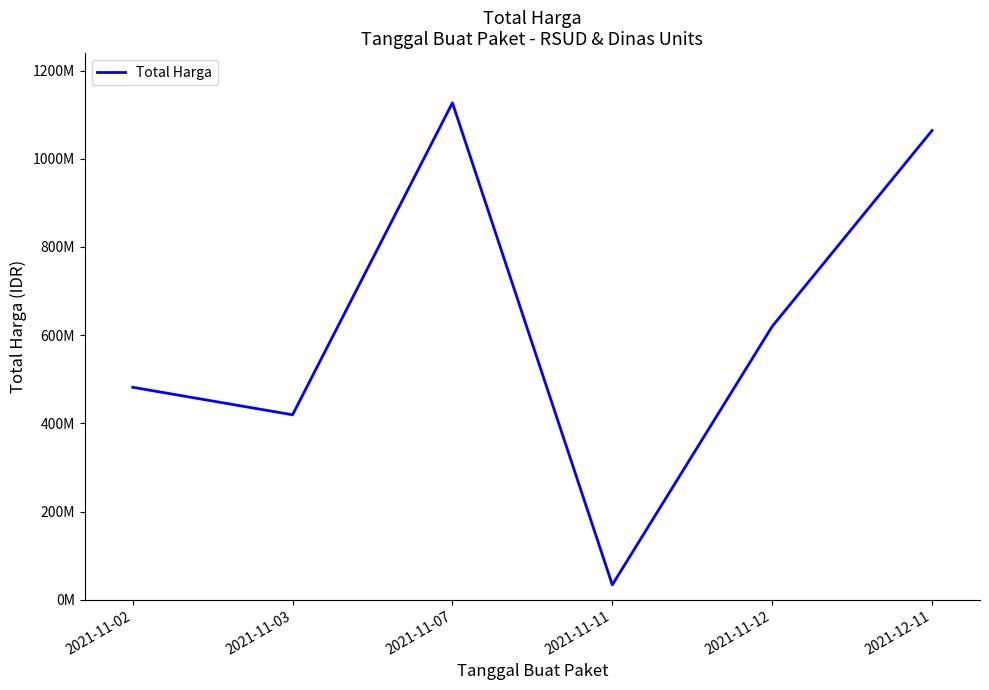

Rank the categories by value from lowest to highest.

2021-11-11, 2021-11-03, 2021-11-02, 2021-11-12, 2021-12-11, 2021-11-07